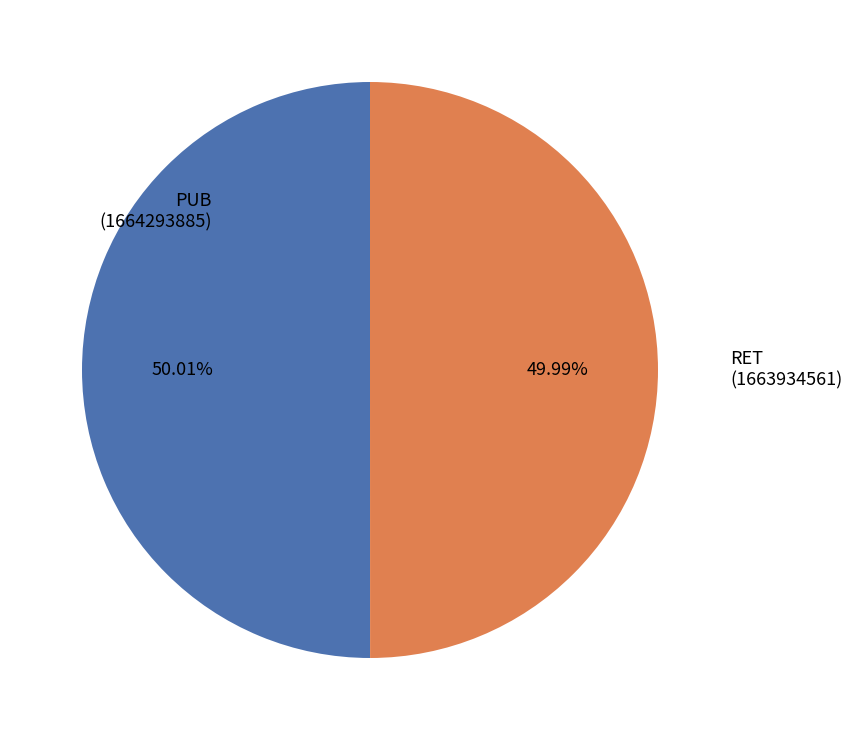

Count the number of slices in the pie.

2